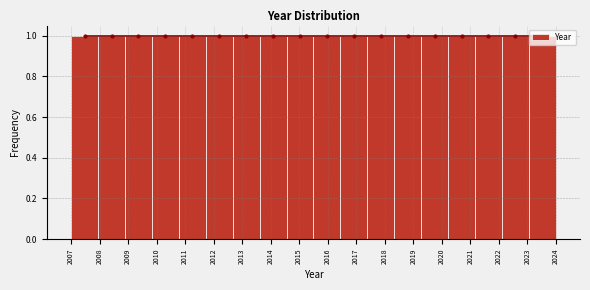

Reading left to right, list every bar in this chart as the range it spans on the x-axis followed by its height. Neither the bar edges nor the heights are printed on the chart, so give them approximately, as read against the axes.

2007.0 to 2007.9: 1
2007.9 to 2008.9: 1
2008.9 to 2009.8: 1
2009.8 to 2010.8: 1
2010.8 to 2011.7: 1
2011.7 to 2012.7: 1
2012.7 to 2013.6: 1
2013.6 to 2014.6: 1
2014.6 to 2015.5: 1
2015.5 to 2016.4: 1
2016.4 to 2017.4: 1
2017.4 to 2018.3: 1
2018.3 to 2019.3: 1
2019.3 to 2020.2: 1
2020.2 to 2021.2: 1
2021.2 to 2022.1: 1
2022.1 to 2023.1: 1
2023.1 to 2024.0: 1